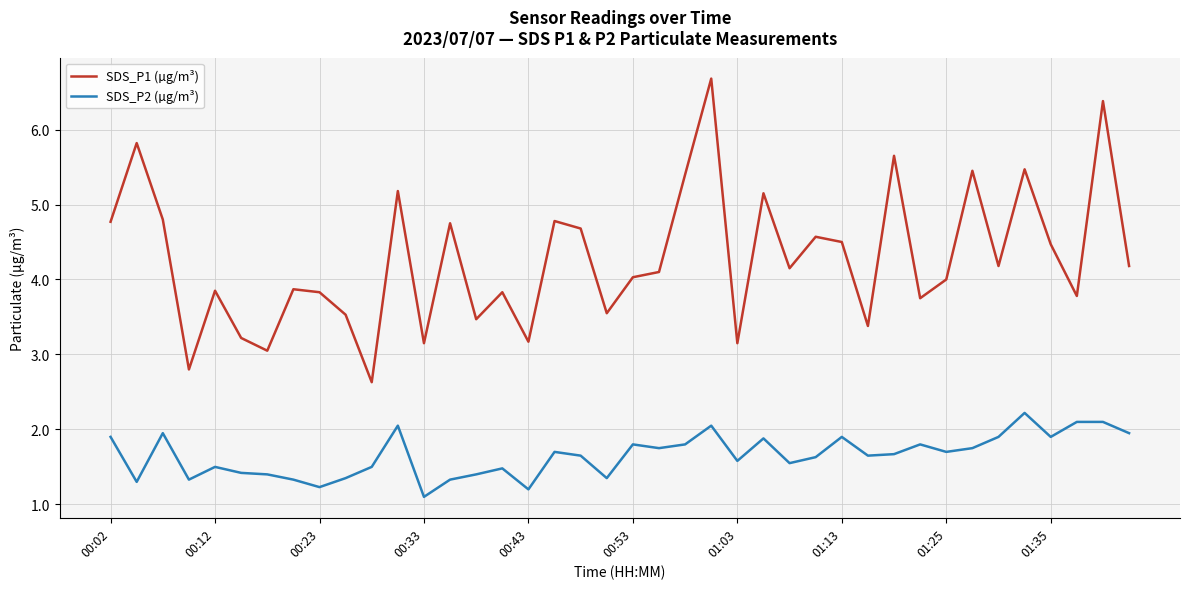

What is the minimum value shown in the chart?

1.1